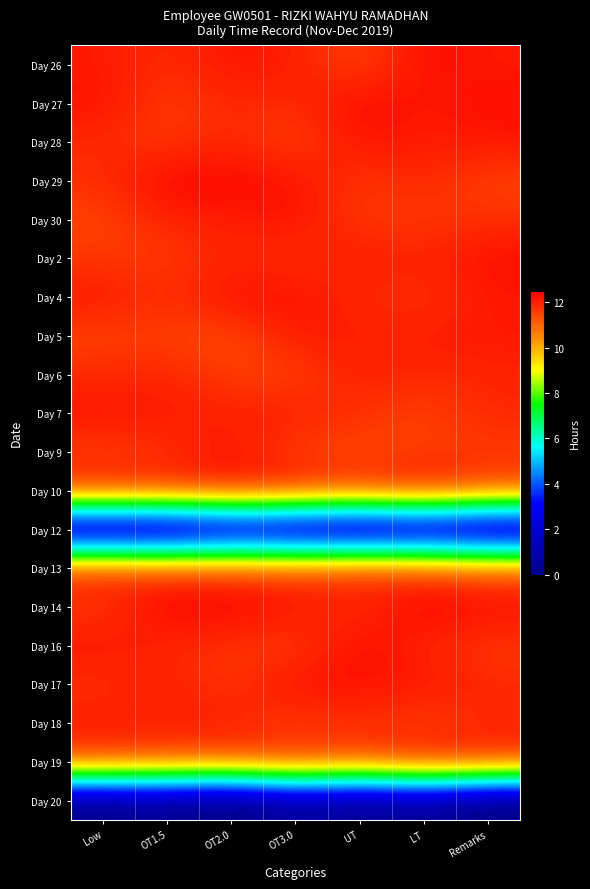

Which has a higher value, Remarks or UT?

Remarks